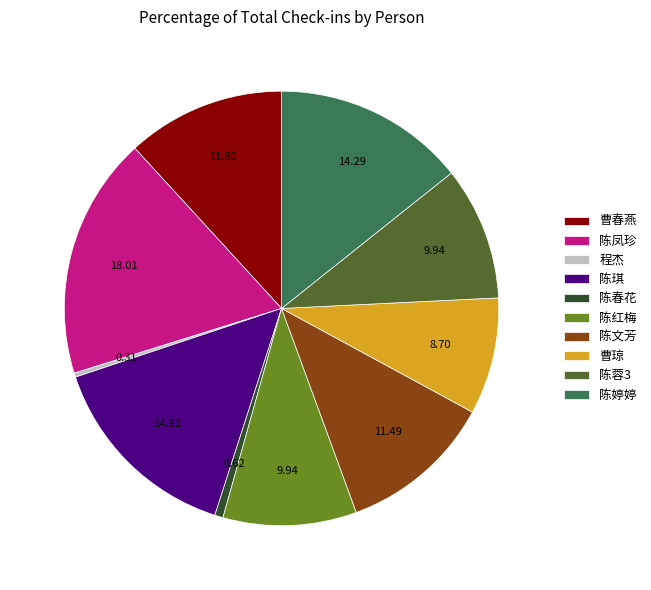

Between 陈婷婷 and 陈春花, which is larger?

陈婷婷